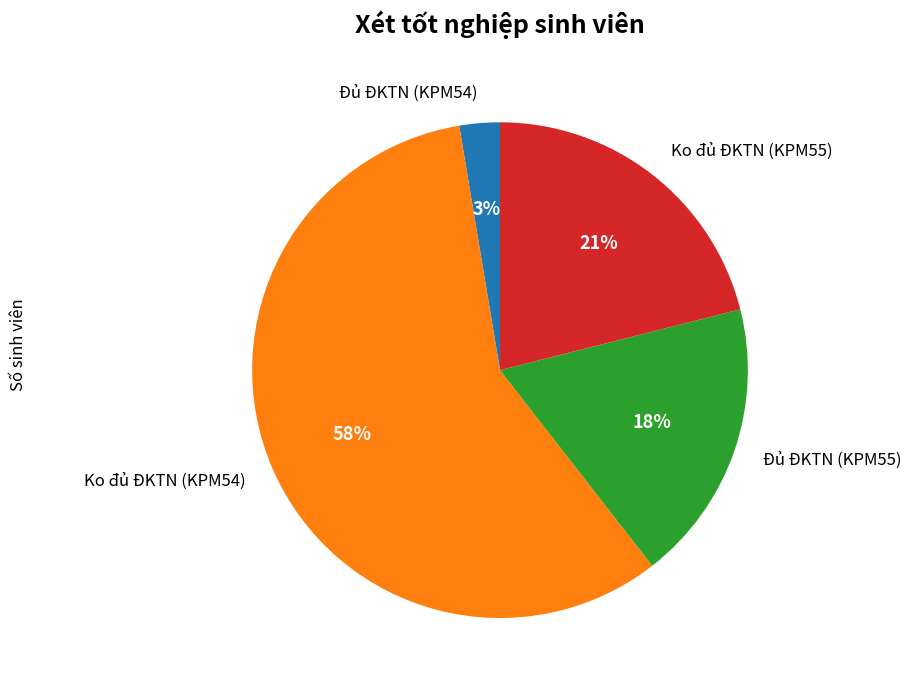

Is there a majority slice in this chart?

Yes